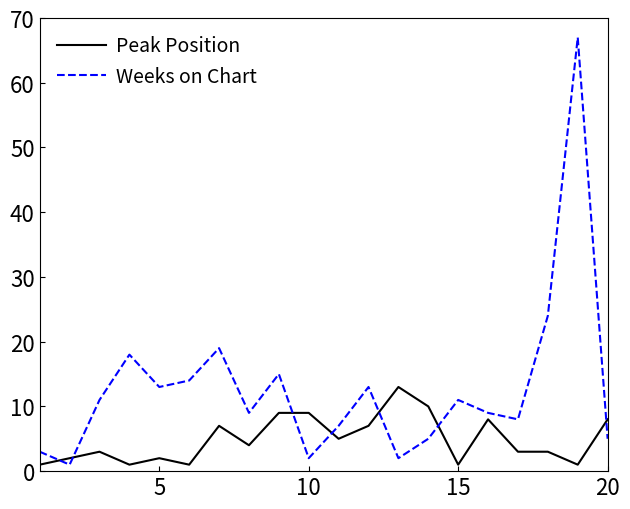

Rank the series by their average value, from lowest to highest.

Peak Position, Weeks on Chart